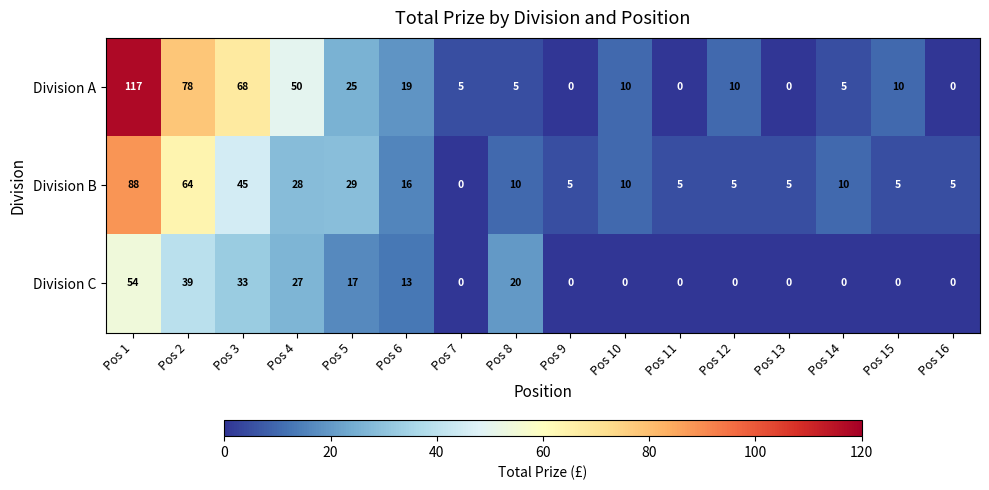

What is the total value across all series at Pos 5?

71